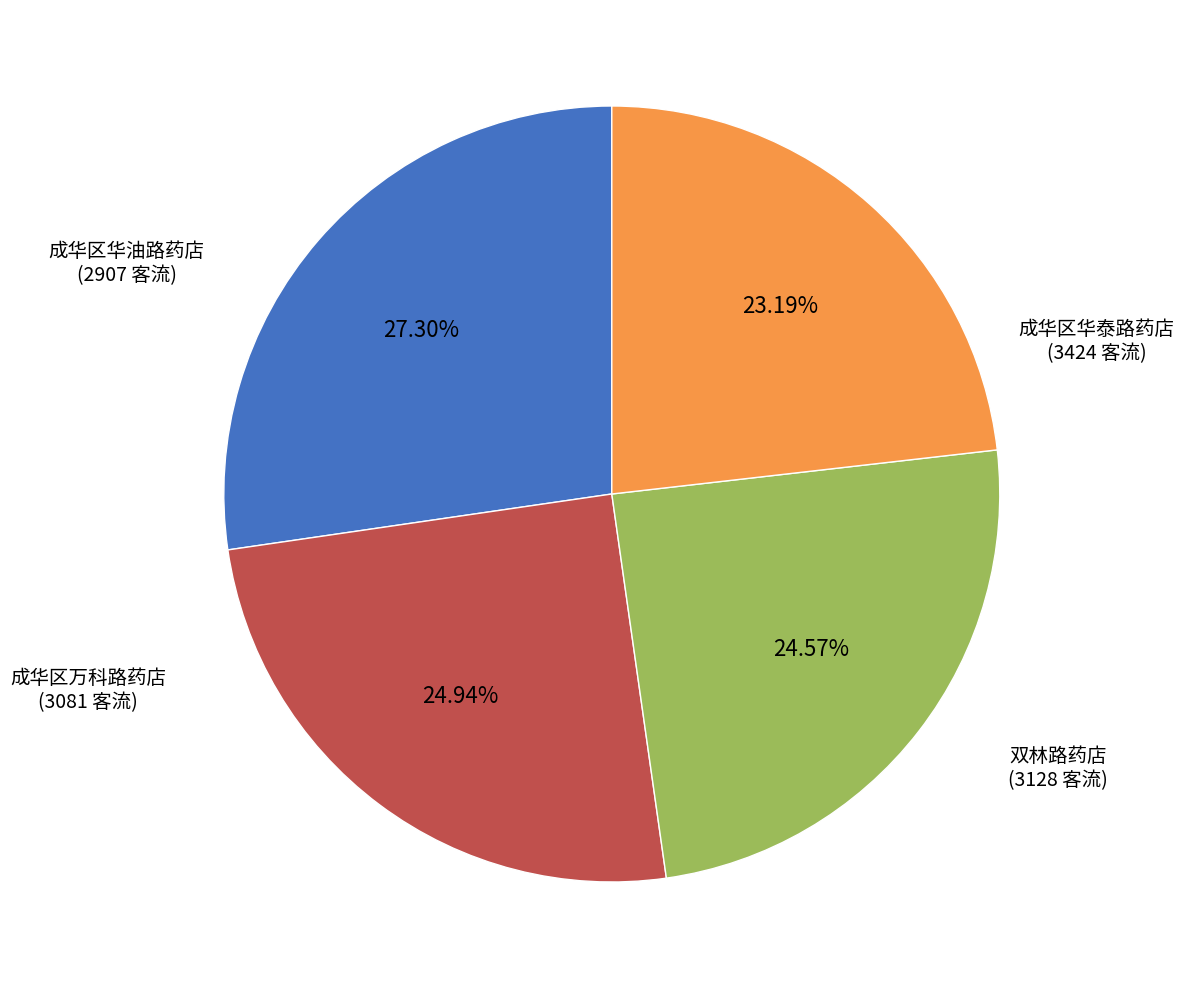

Does any single category account for the majority?

No